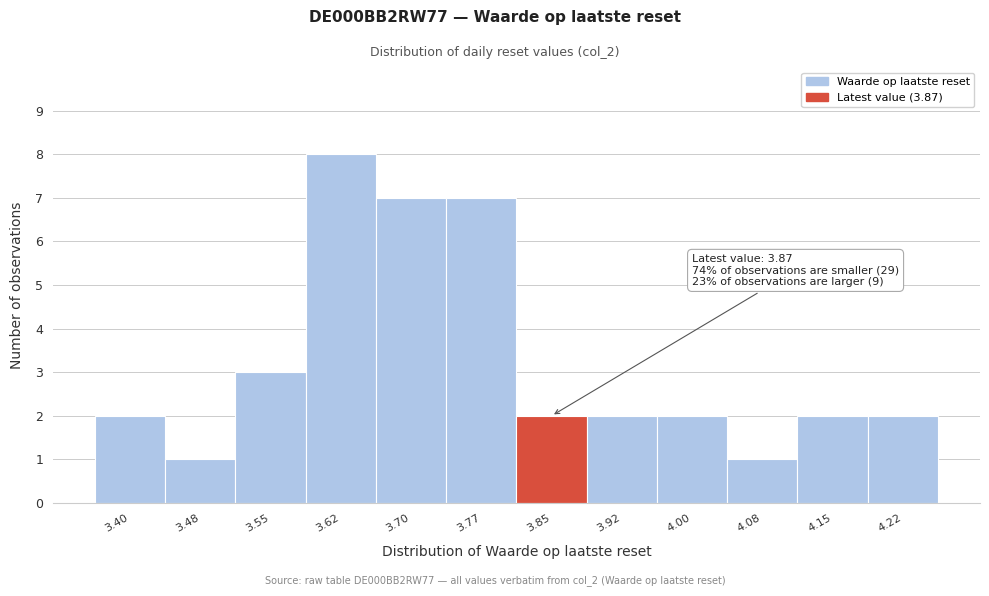

Reading left to right, what are all the values shown in this chart?

3.40=2	3.48=1	3.55=3	3.62=8	3.70=7	3.77=7	3.85=2	3.92=2	4.00=2	4.08=1	4.15=2	4.22=2